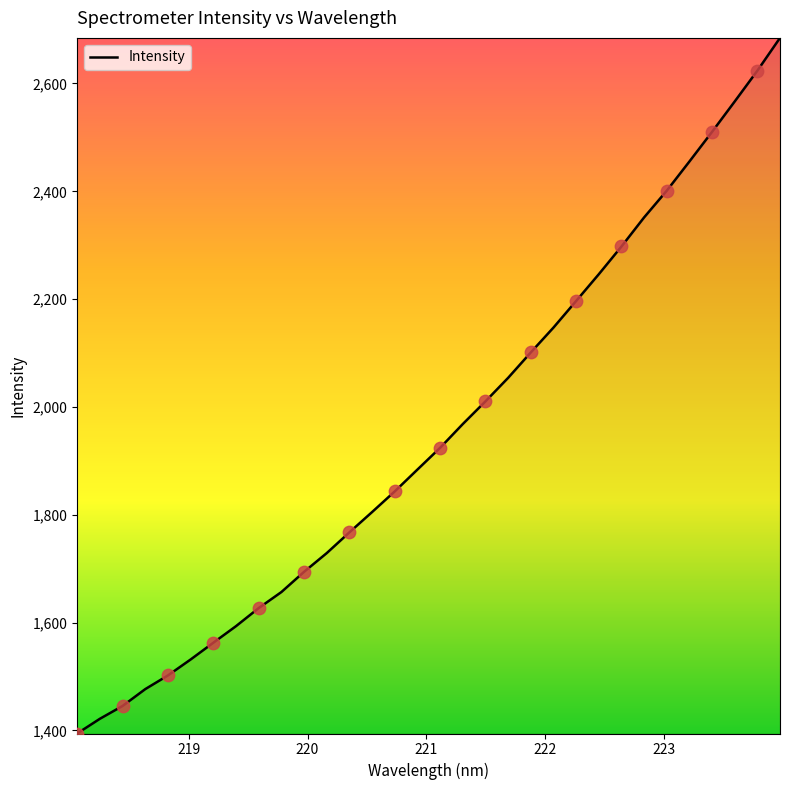

What is the maximum value shown in the chart?

2684.6